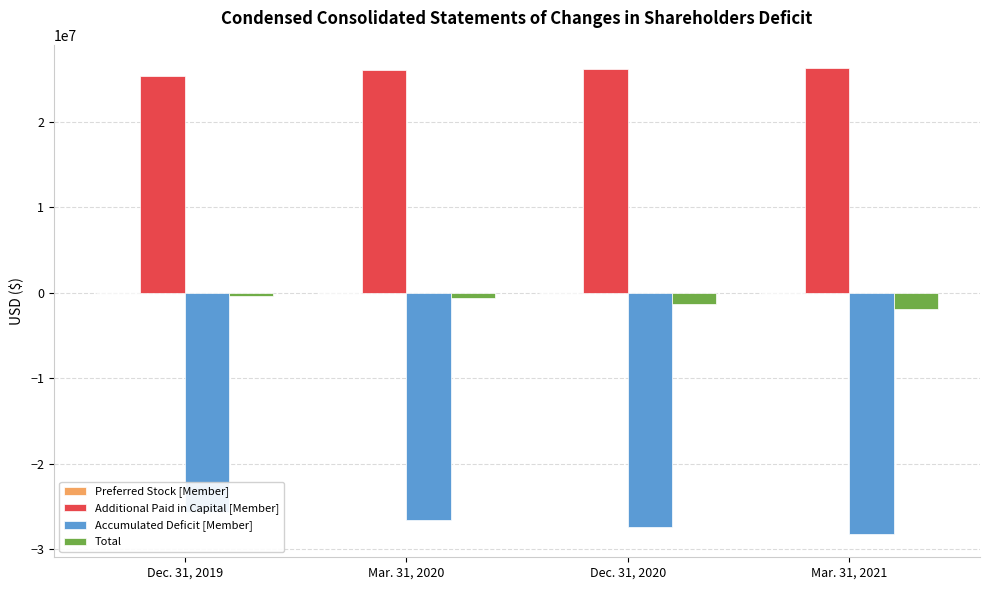

How many bars are there in each group?

4